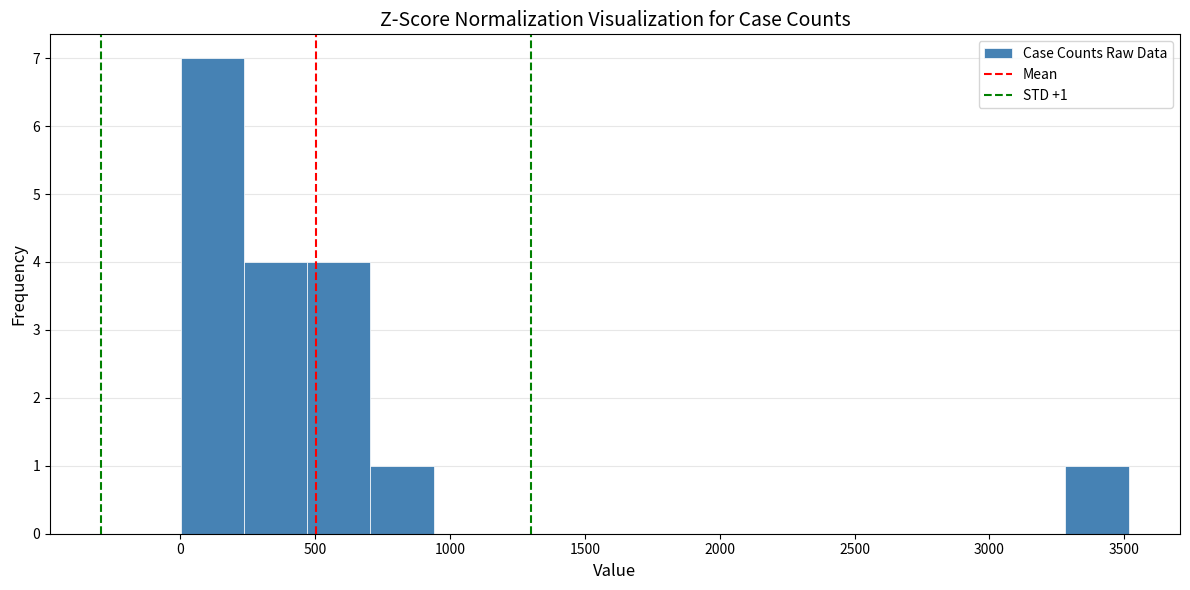

Over which range of the x-axis is the bar tallest?

0 to 250